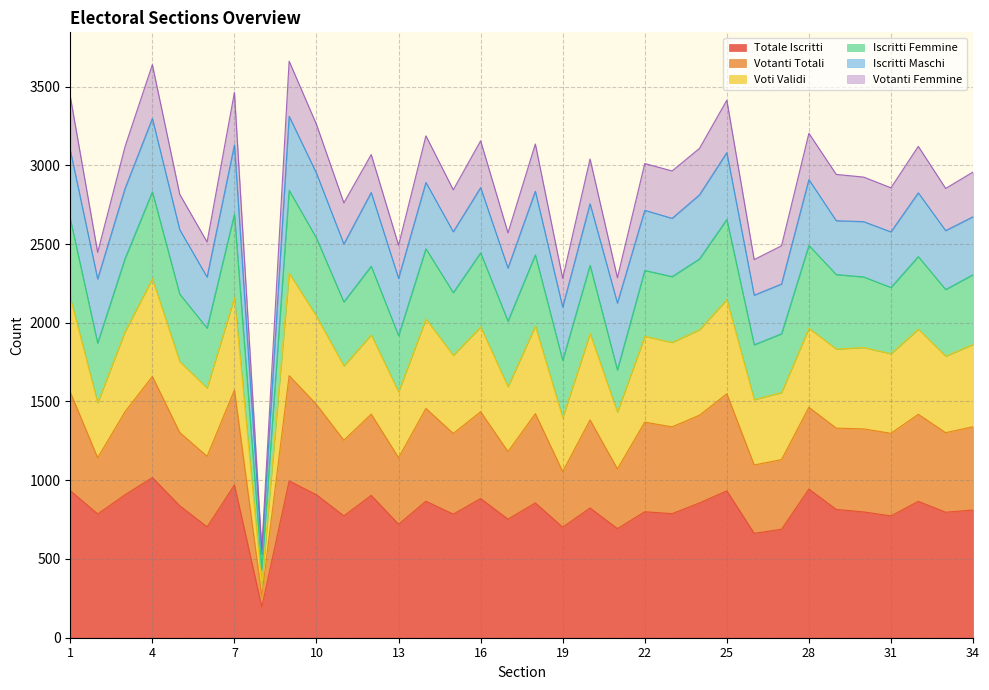

What is the highest value of the Totale Iscritti series?

1017